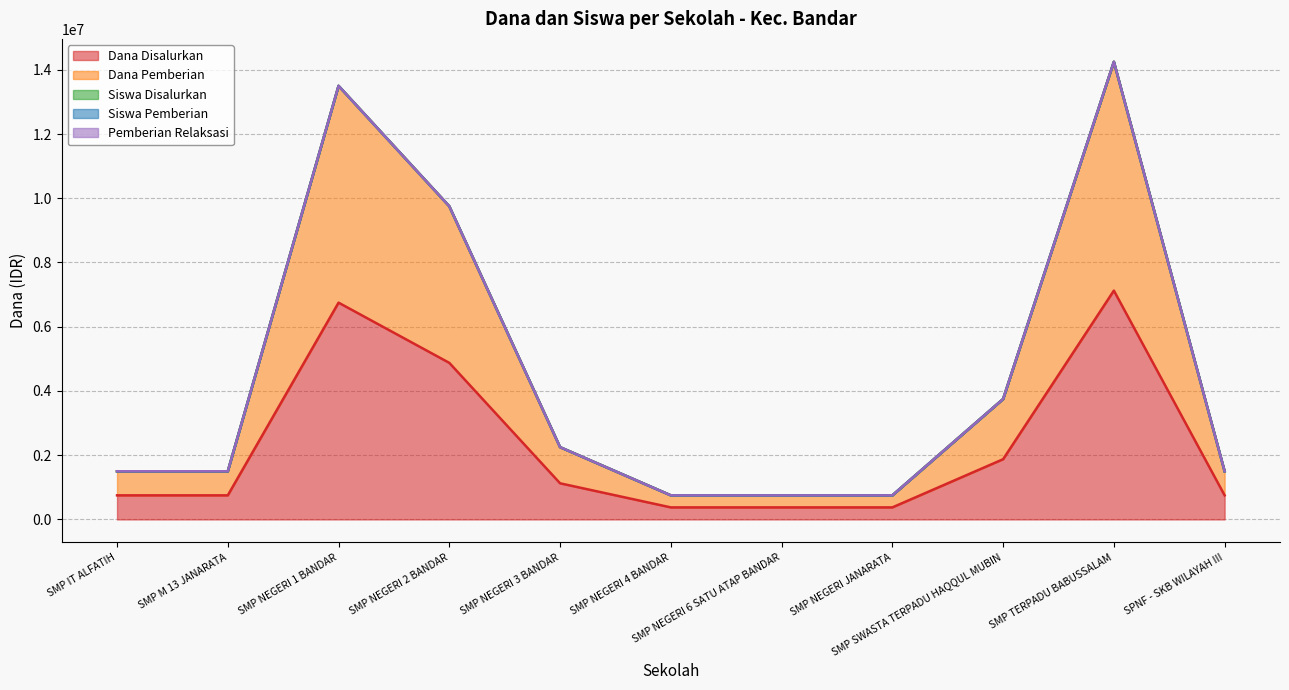

Is it true that Siswa Pemberian equals 745351 at SMP M 13 JANARATA?

False